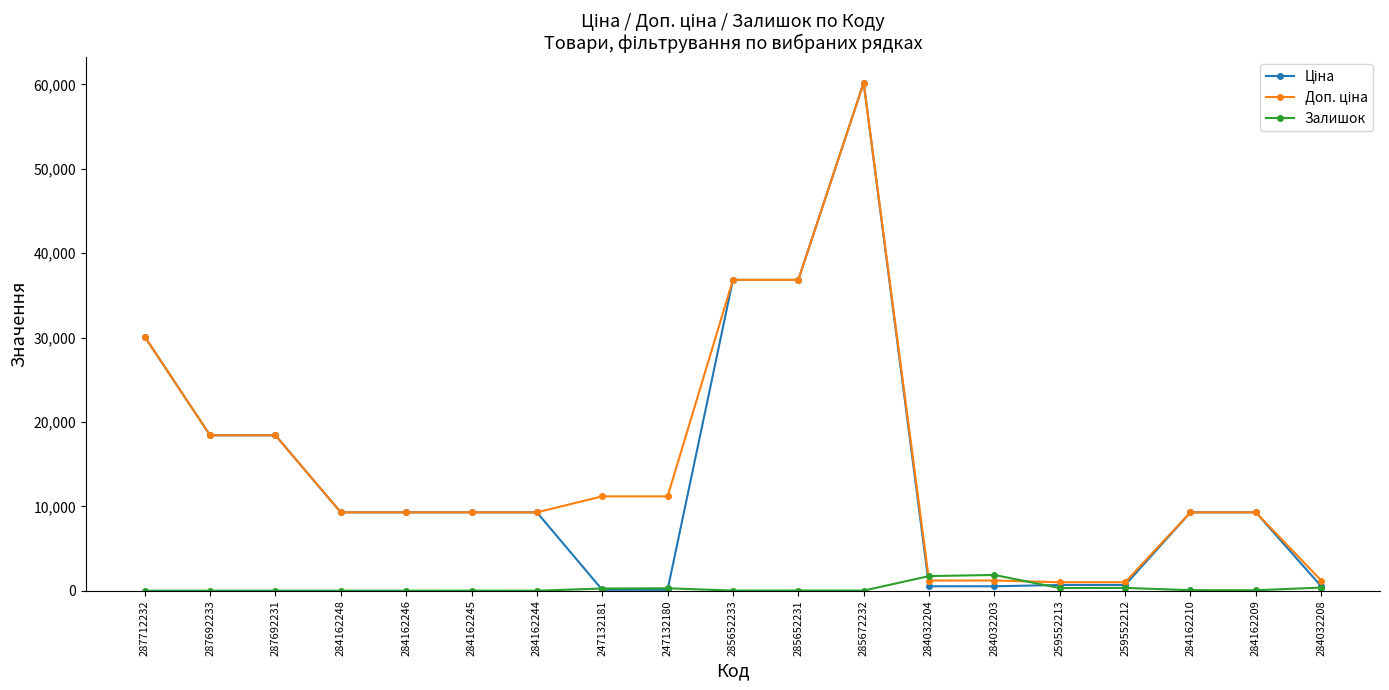

Count the number of data series in this chart.

3